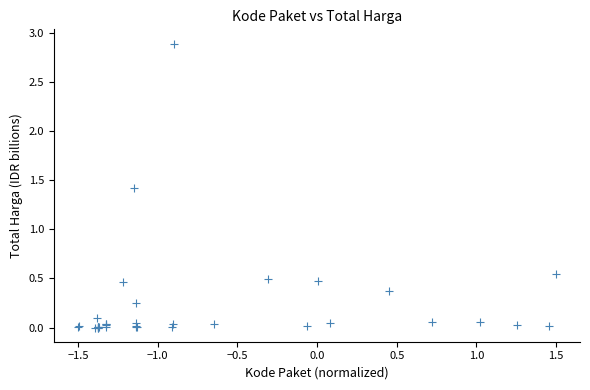

What Y value in the scatter plot is closest to 1?

1.4